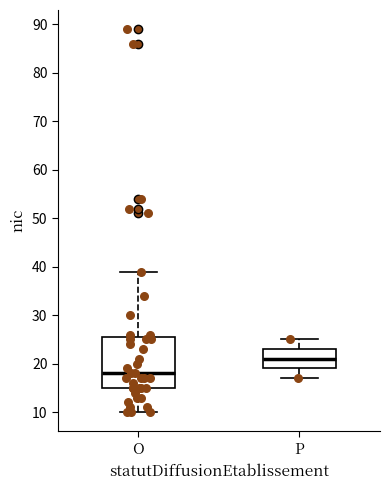

Reading left to right, read every box against the y-axis: the position of its median line, the range the box covers, and the ends of its whiskers. The values are not printed on the chart, so give them approximately, as read against the axis.

O: median 18, box 15 to 26, whiskers 10 to 39
P: median 21, box 19 to 23, whiskers 17 to 25